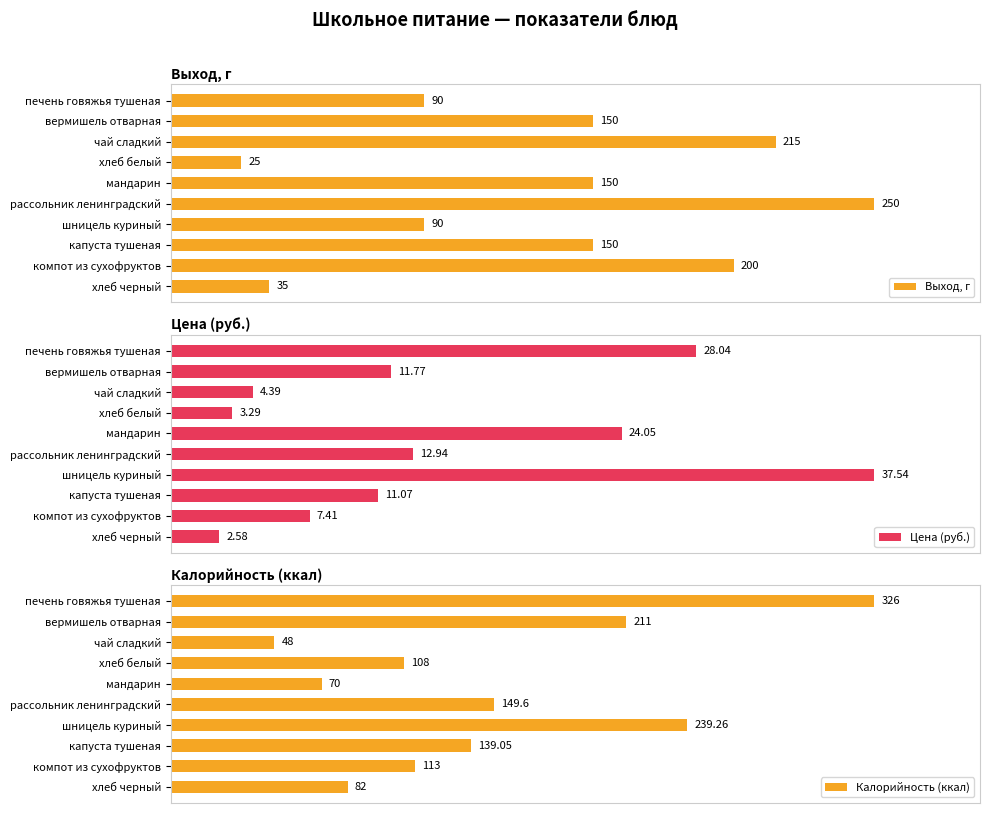

At how many categories does at least one series exceed 9?

10